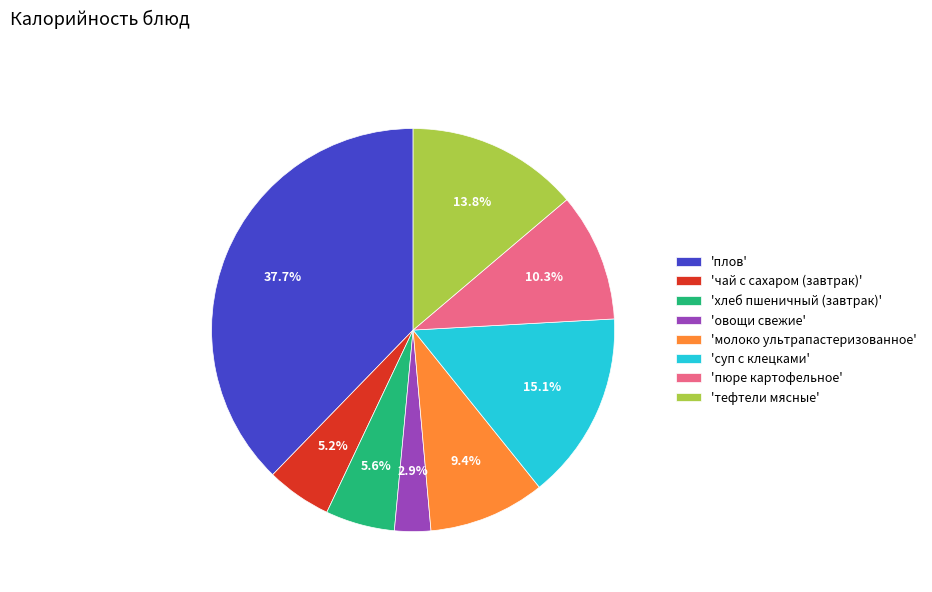

How much of the chart is everything except 'пюре картофельное'?

89.7%